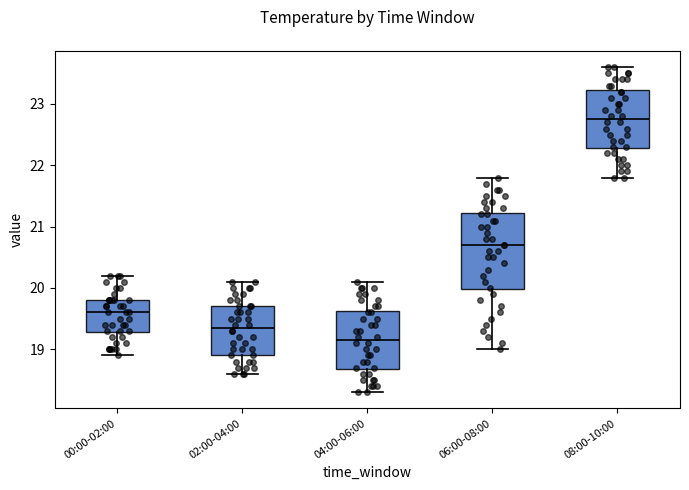

Reading left to right, transcribe this box plot: for each box, give where its median line is, the range the box spans, and where its two whiskers end, as read against the y-axis. The values are not printed on the chart, so give them approximately, as read against the axis.

00:00-02:00: median 19.6, box 19.3 to 19.8, whiskers 18.9 to 20.2
02:00-04:00: median 19.4, box 18.9 to 19.7, whiskers 18.6 to 20.1
04:00-06:00: median 19.2, box 18.7 to 19.6, whiskers 18.3 to 20.1
06:00-08:00: median 20.7, box 20.0 to 21.2, whiskers 19.0 to 21.8
08:00-10:00: median 22.8, box 22.3 to 23.2, whiskers 21.8 to 23.6